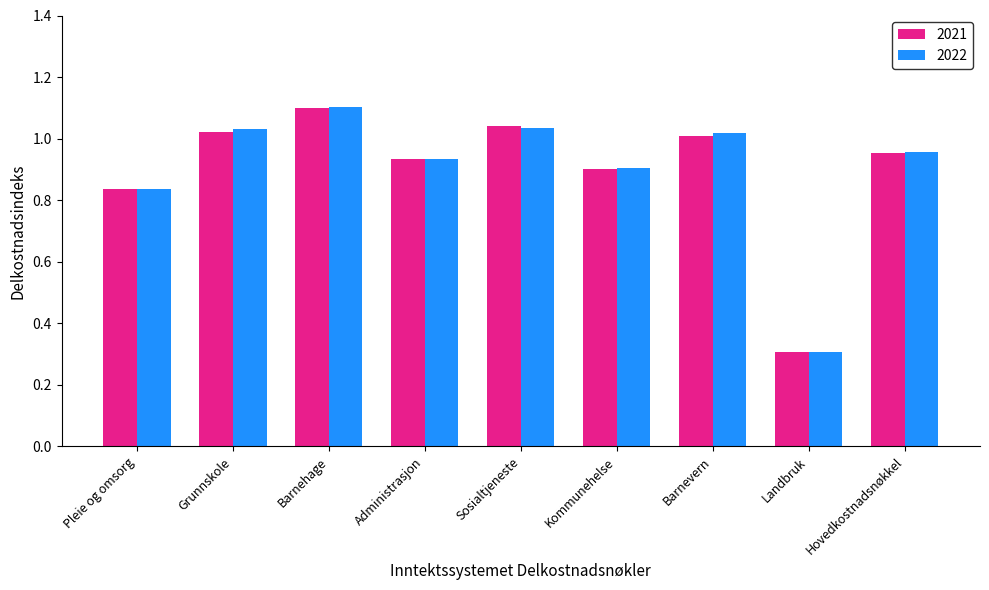

Where is 2022 nearest to the value 0?

Landbruk